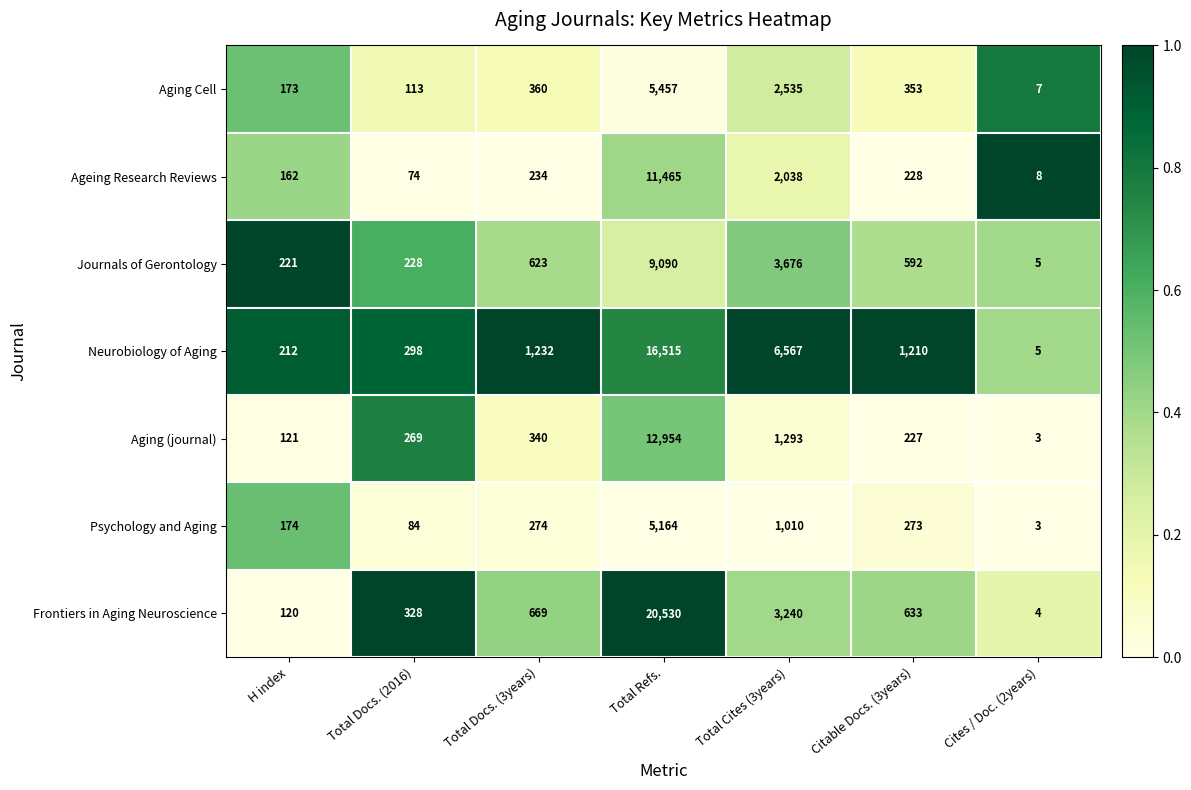

True or false: Aging (journal) has a value of 3 at Cites / Doc. (2years).

True